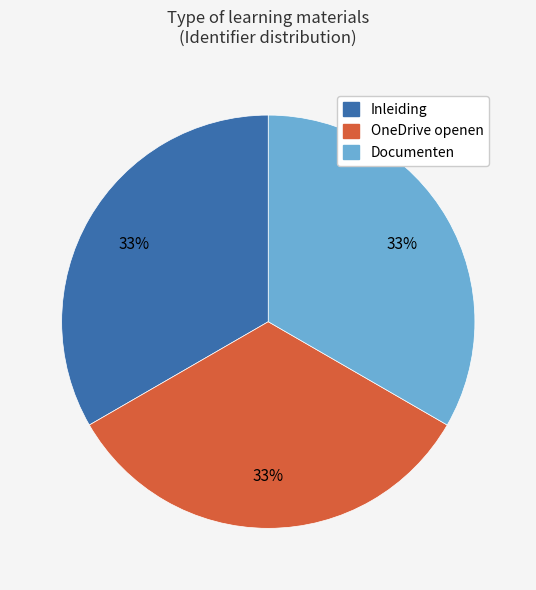

Approximately how many times larger is the value at Inleiding compared to OneDrive openen?

1.0